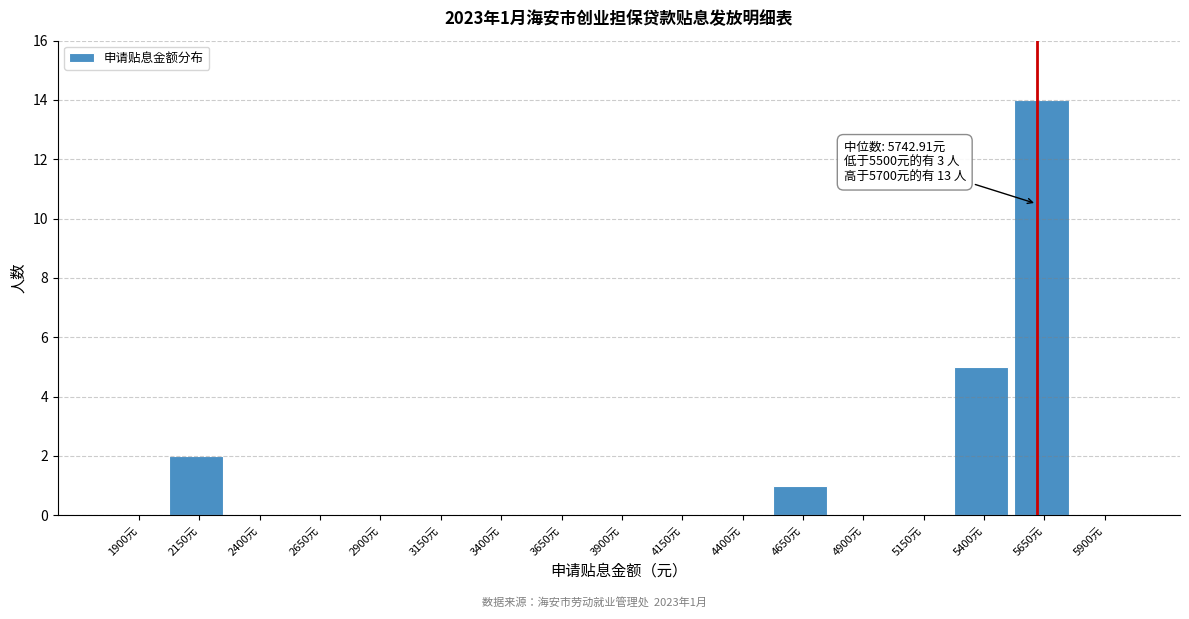

Reading right to left, extract all data points from this chart.

5900元=0	5650元=14	5400元=5	5150元=0	4900元=0	4650元=1	4400元=0	4150元=0	3900元=0	3650元=0	3400元=0	3150元=0	2900元=0	2650元=0	2400元=0	2150元=2	1900元=0